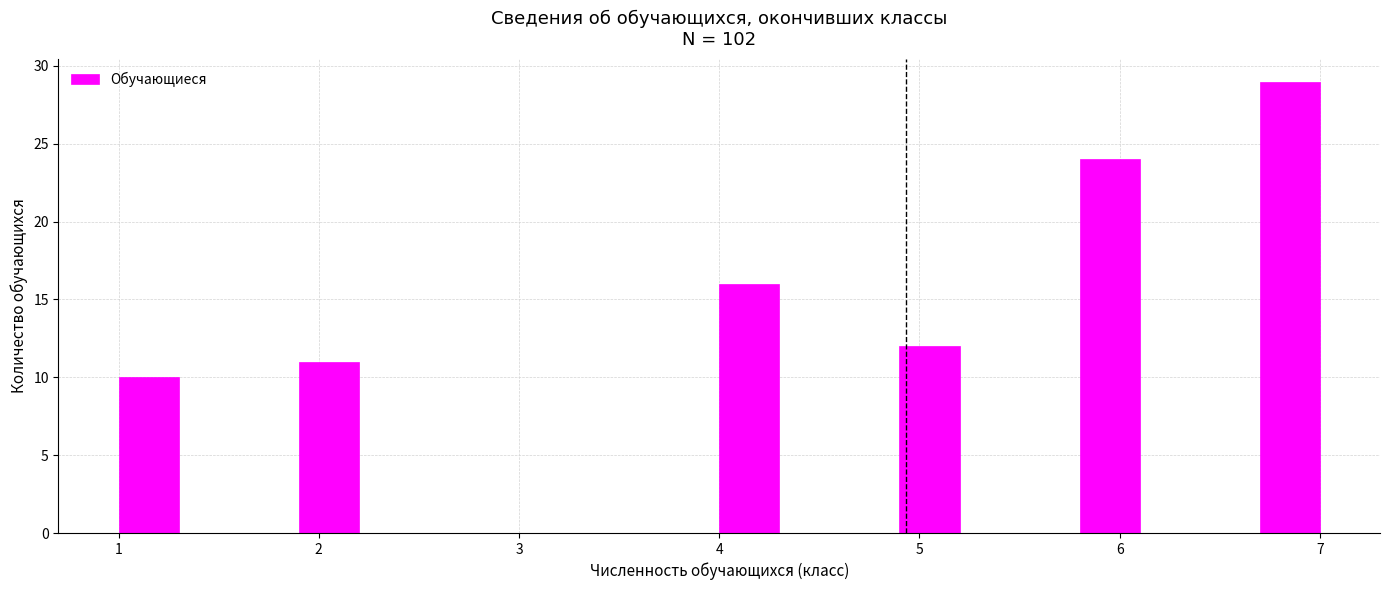

Around what value on the x-axis is the tallest bar? Give the approximate position of its centre, as read against the axis.

6.9